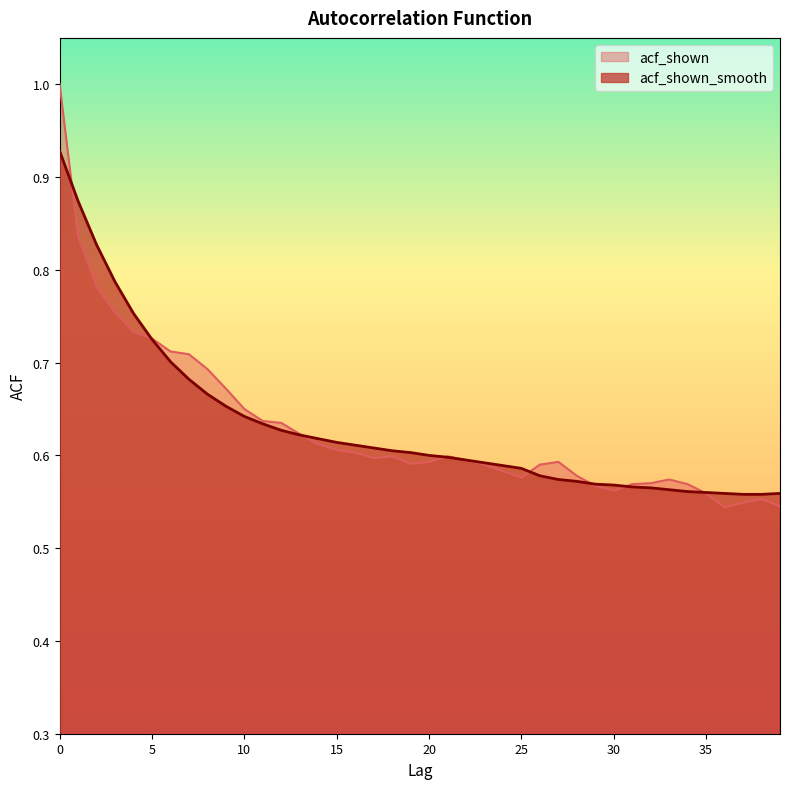

What is the value of the acf_shown point at the 26th from the left?

0.6